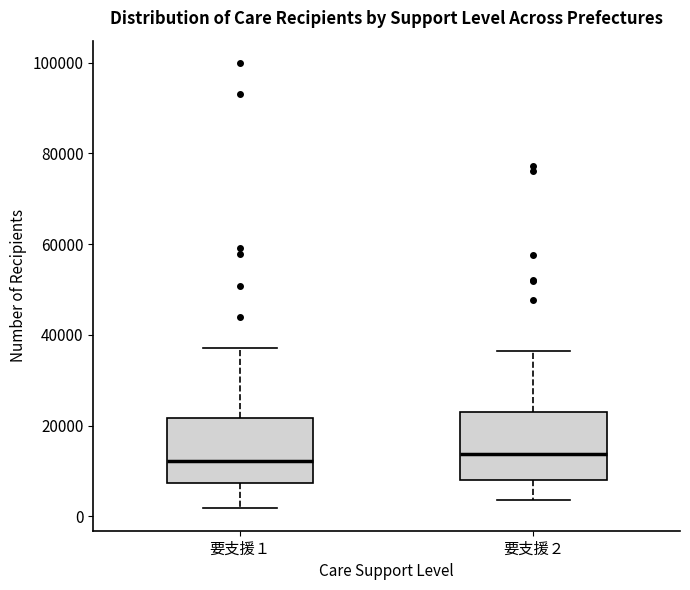

Where does the lower whisker of the box for 要支援２ end on the y-axis? The values are not printed on the chart, so give them approximately, as read against the axis.

4000